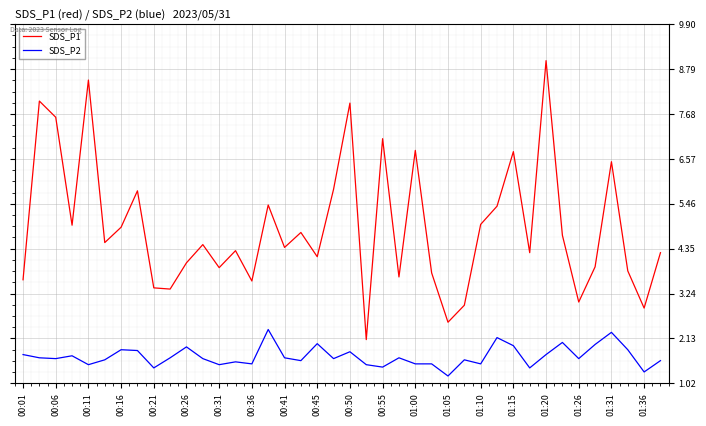

List the series in order of their peak value, highest first.

SDS_P1, SDS_P2